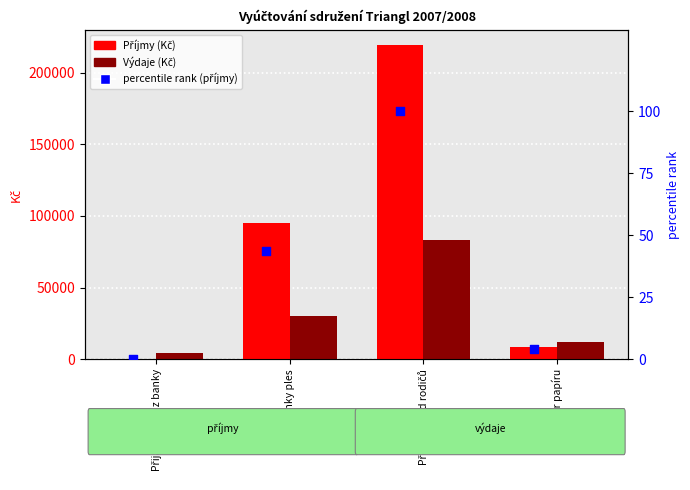

Which series reaches the maximum Y coordinate?

Příjmy (Kč)